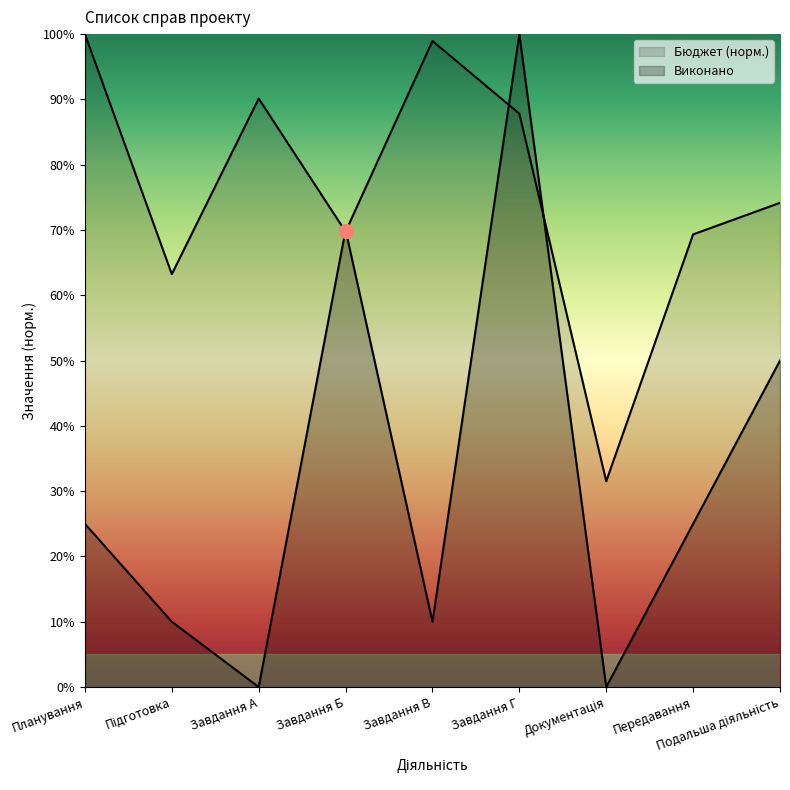

What is the value of the Бюджет point at the 4th from the left?

0.7